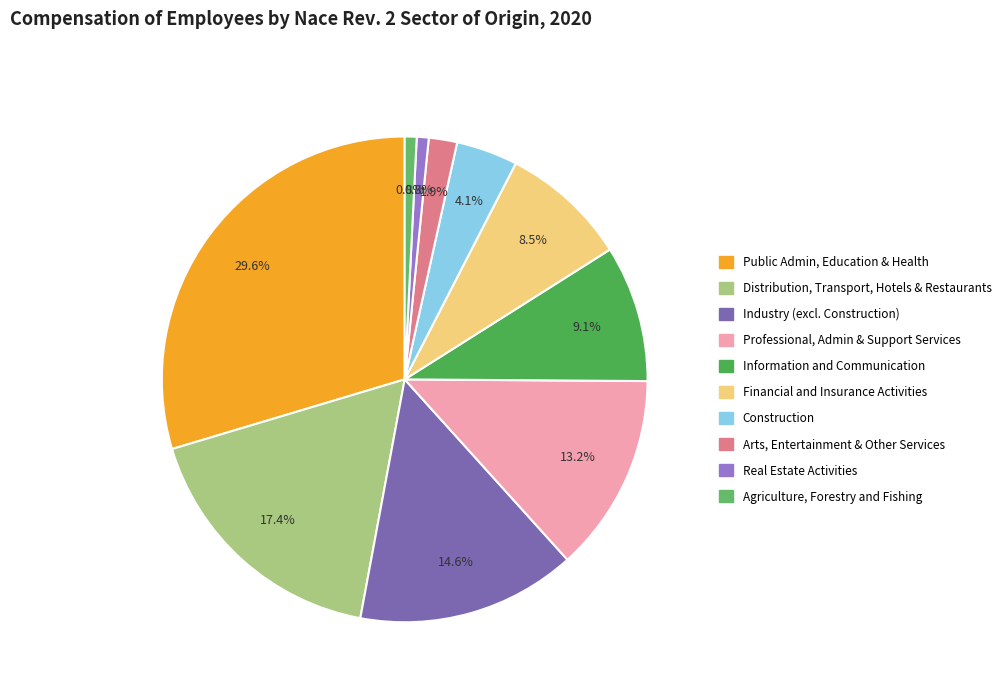

Count the number of slices in the pie.

10